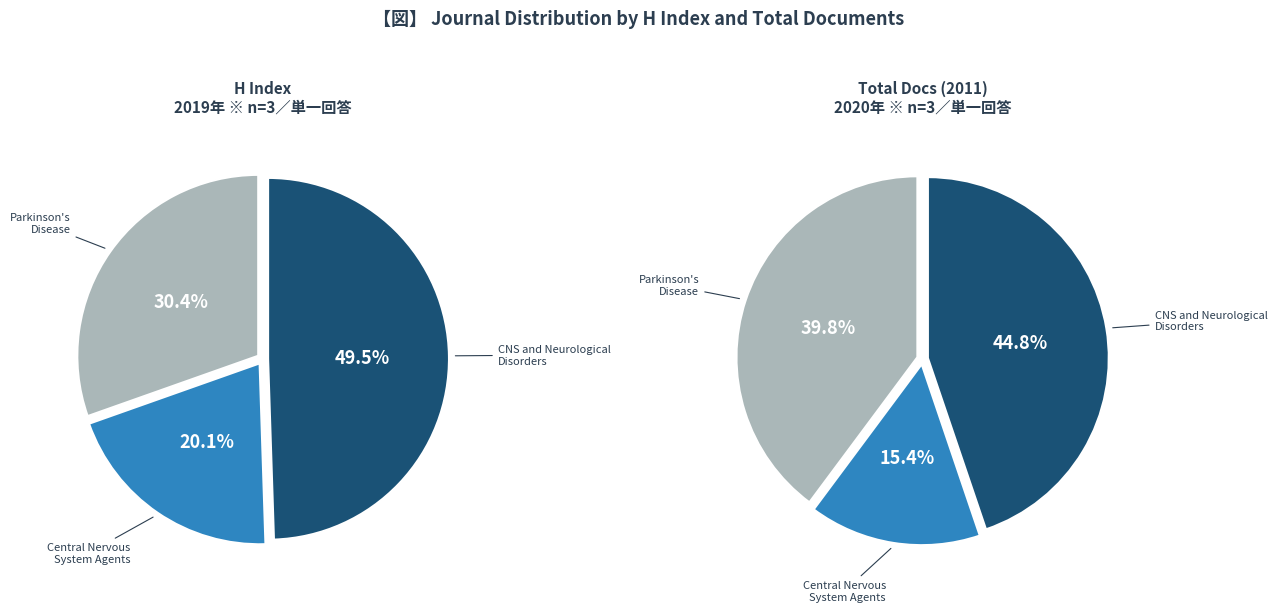

What is the smallest slice in the pie chart?

Central Nervous System Agents
(H index: 39)